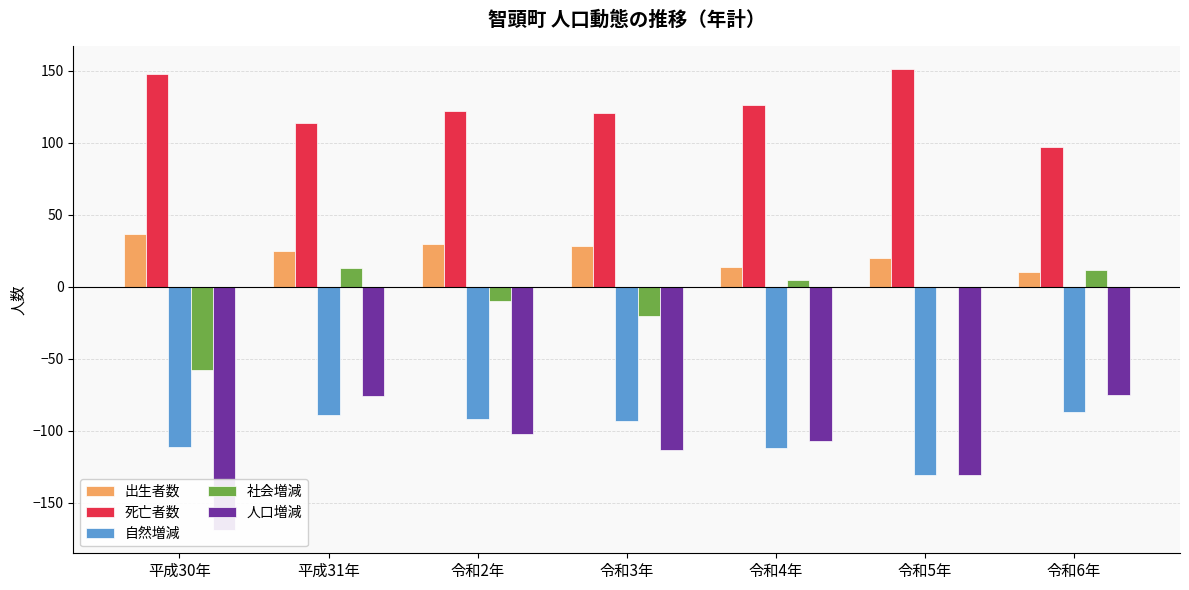

Which series has the largest total across all categories?

死亡者数